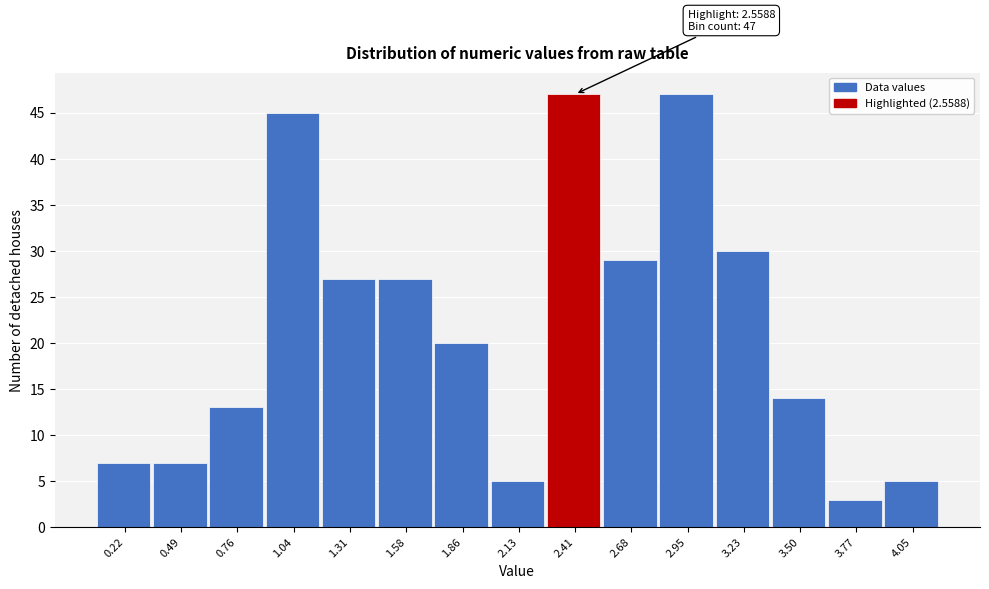

Reading right to left, list all the values displayed in this chart.

4.05=5	3.77=3	3.50=14	3.23=30	2.95=47	2.68=29	2.41=47	2.13=5	1.86=20	1.58=27	1.31=27	1.04=45	0.76=13	0.49=7	0.22=7